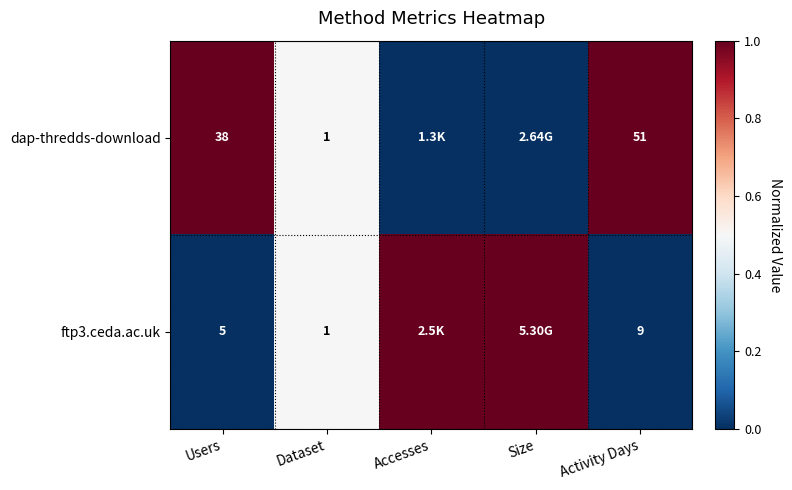

Is the value of dap-thredds-download at Activity Days greater than the value of ftp3.ceda.ac.uk at Users?

Yes